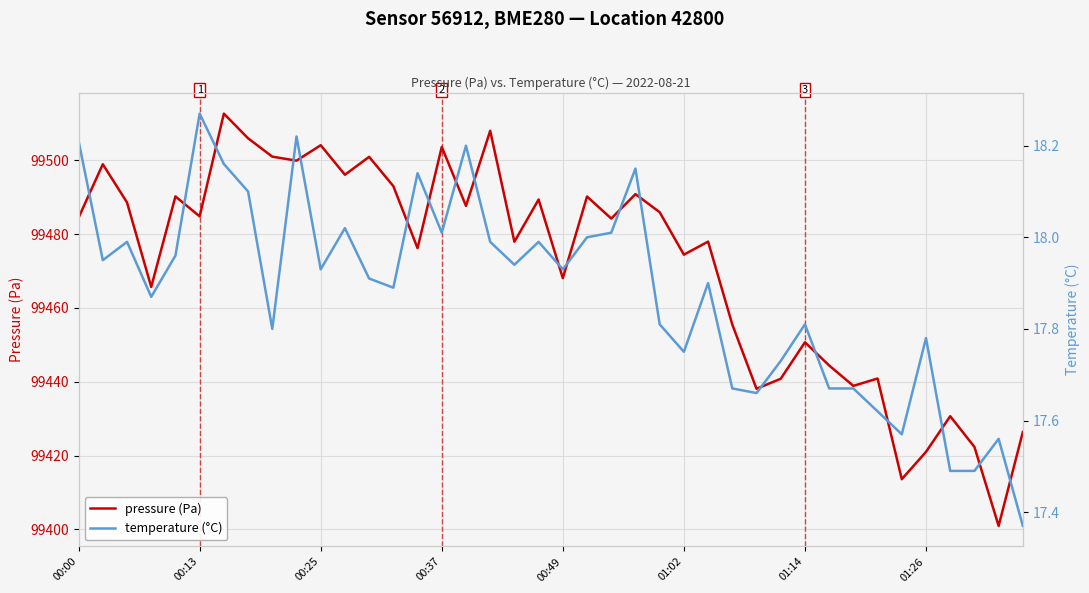

True or false: pressure (Pa) and temperature (°C) cross at least once.

False